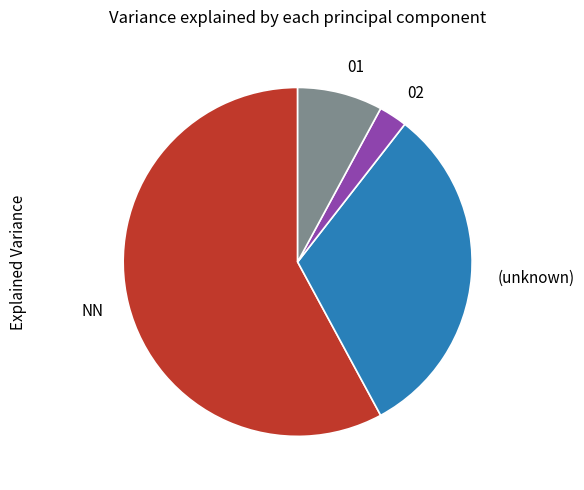

True or false: 02 accounts for 3% of the total.

True